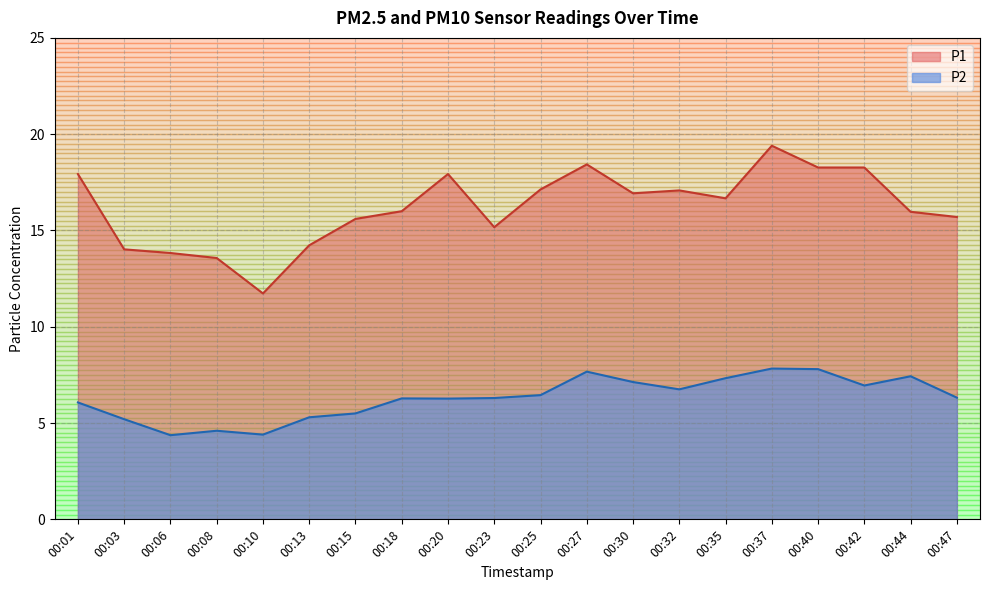

True or false: P2 has a value of 4.4 at 00:06.

True